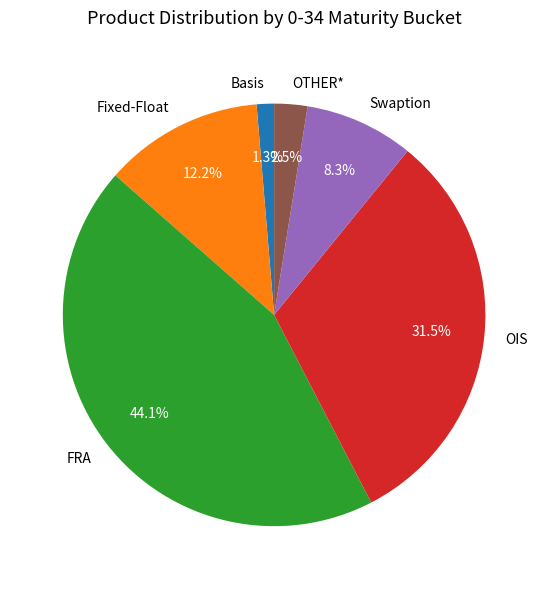

Approximately how many times larger is the value at FRA compared to Fixed-Float?

3.6